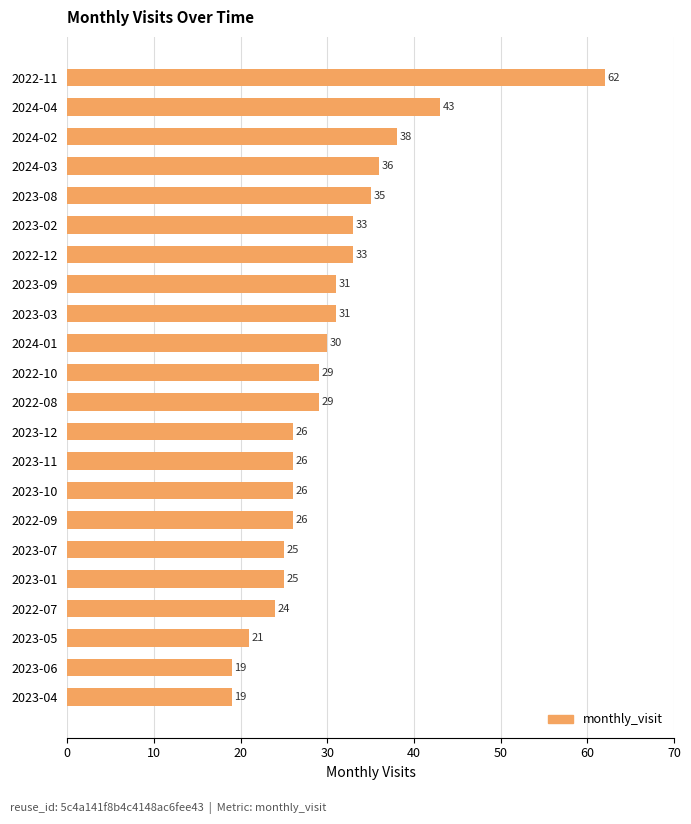

Reading top to bottom, extract all data points from this chart.

62	43	38	36	35	33	33	31	31	30	29	29	26	26	26	26	25	25	24	21	19	19